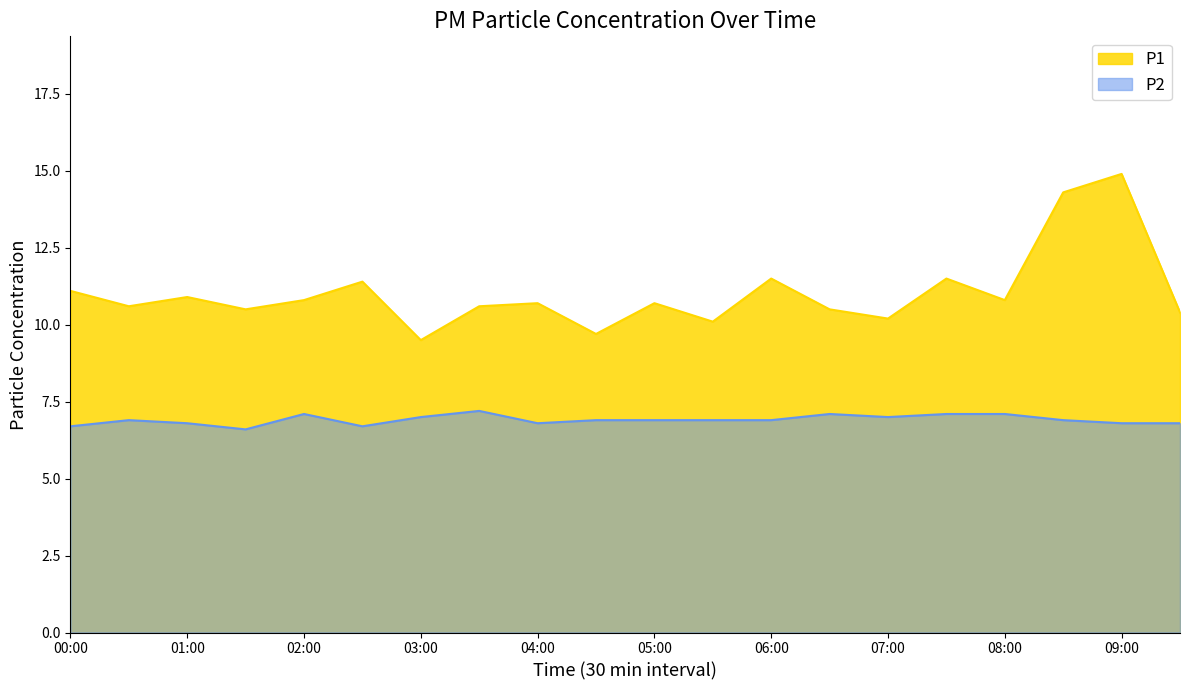

True or false: P1 has a value of 18.1 at 07:00.

False